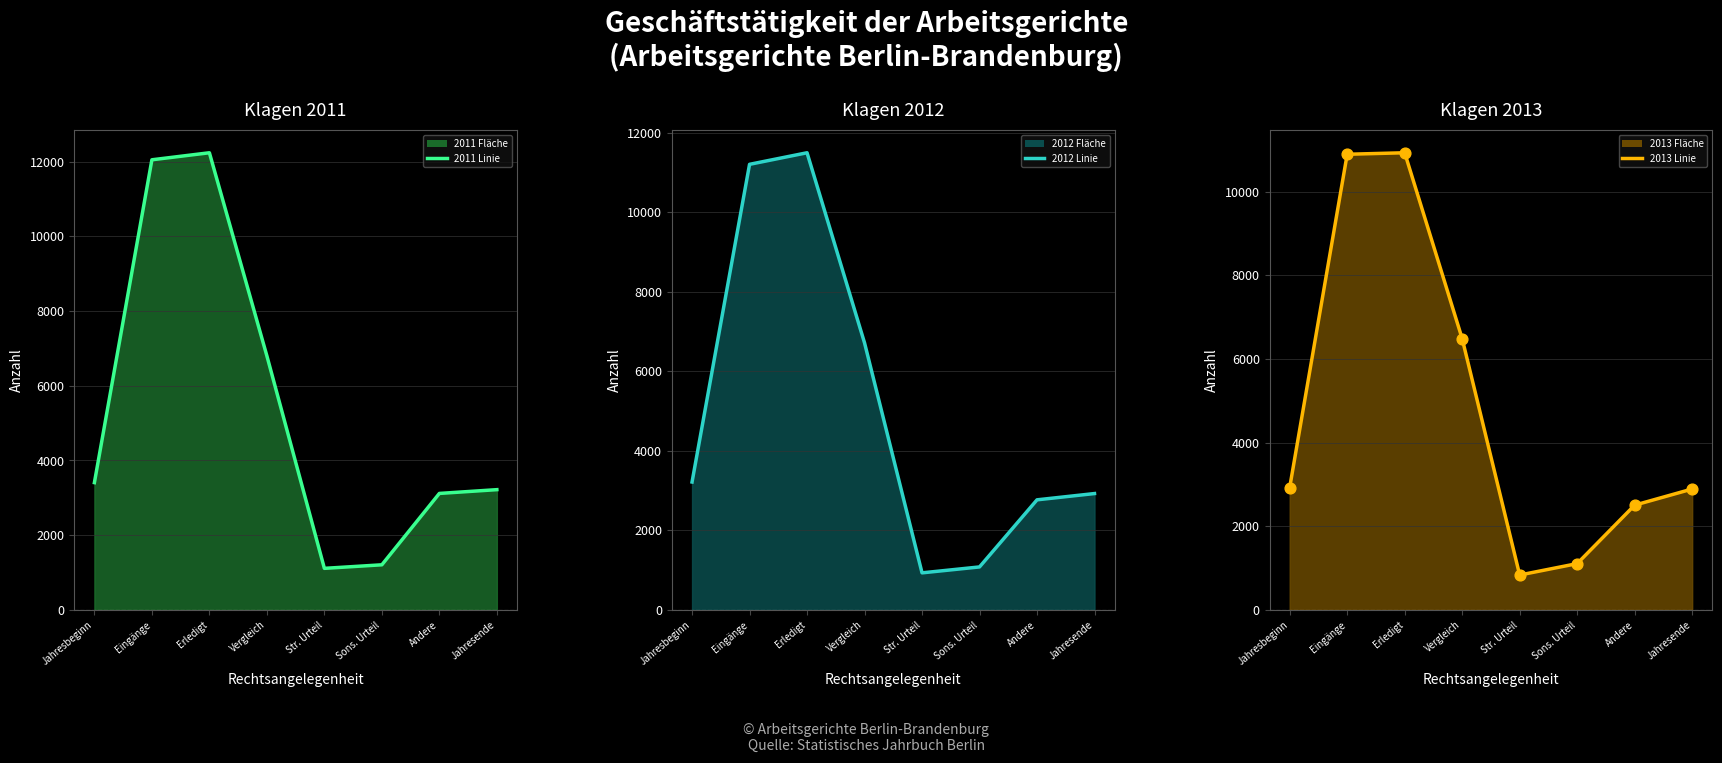

Which series contains the highest Y value?

2011 Klagen (Linie)